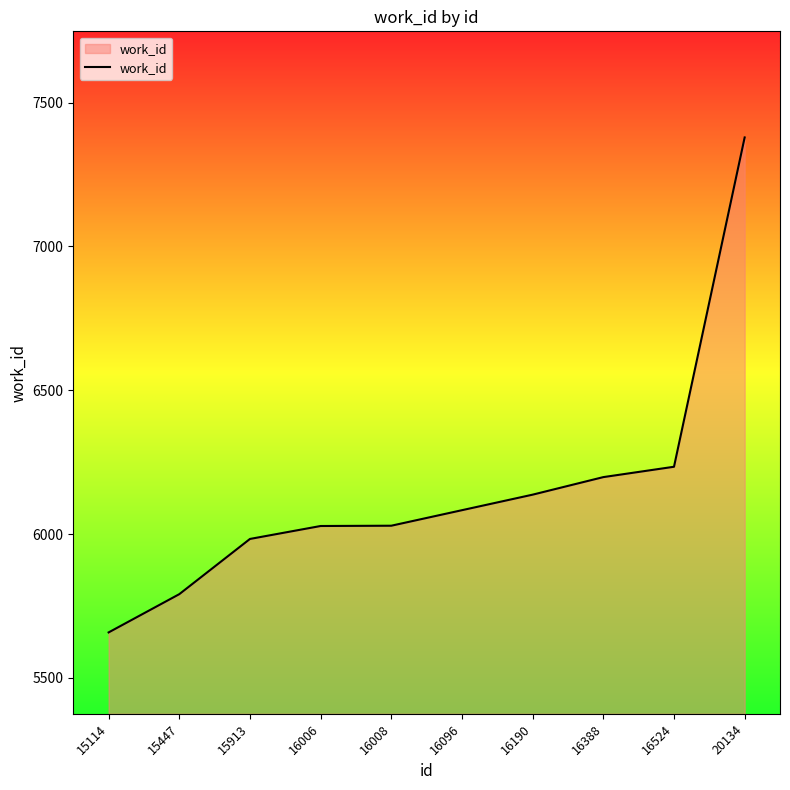

What is the change in value from 16008 to 16388?

+169